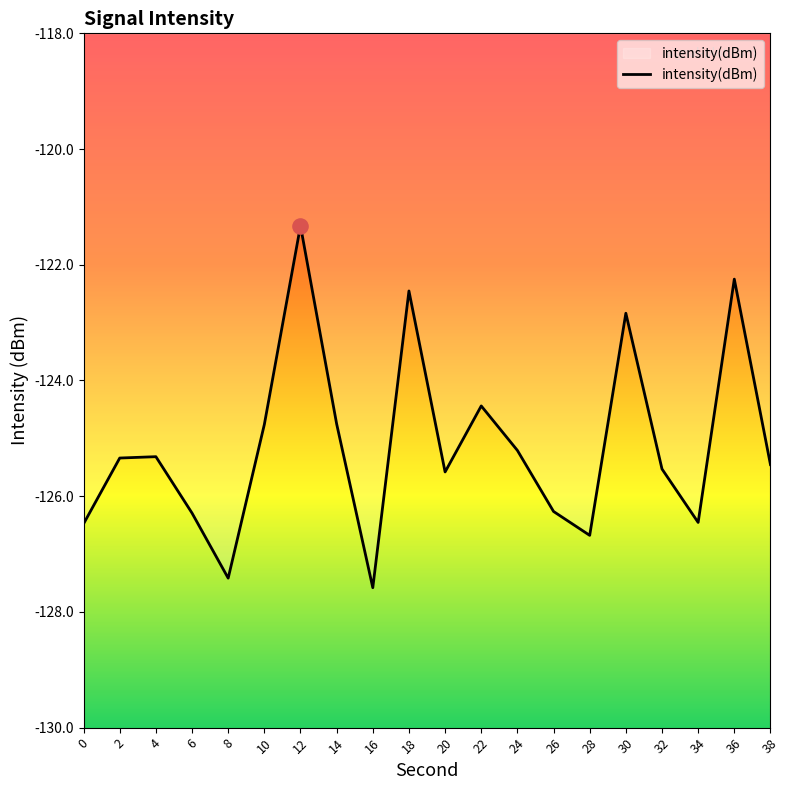

Between 36 and 0, which is larger?

36